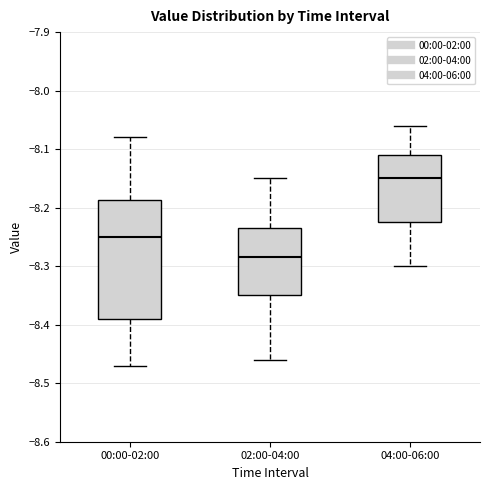

Where does the upper whisker of the box for 00:00-02:00 end on the y-axis? The values are not printed on the chart, so give them approximately, as read against the axis.

-8.08